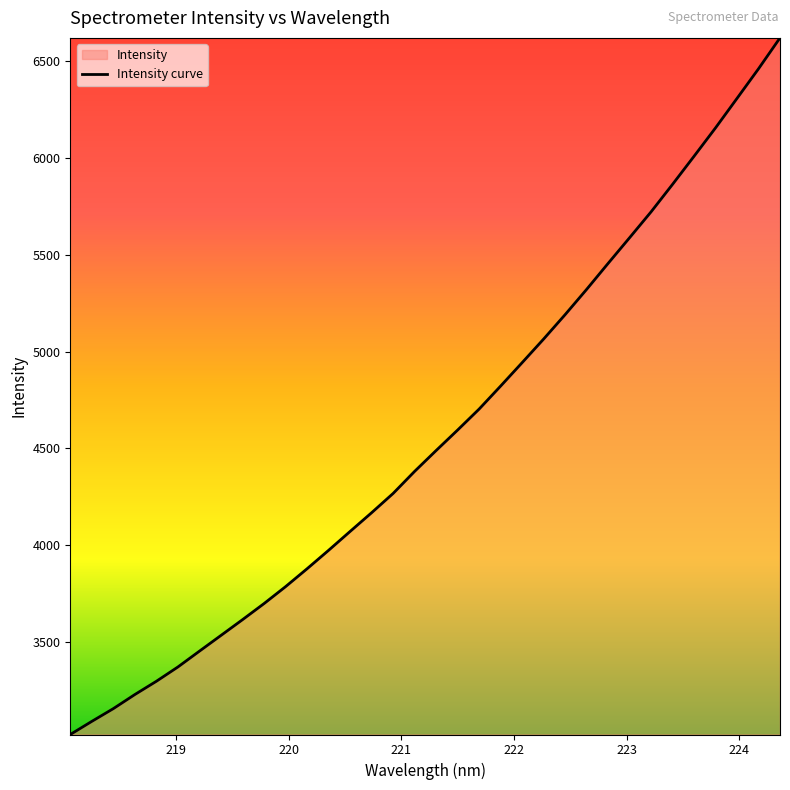

What is the greatest value displayed?

6621.2